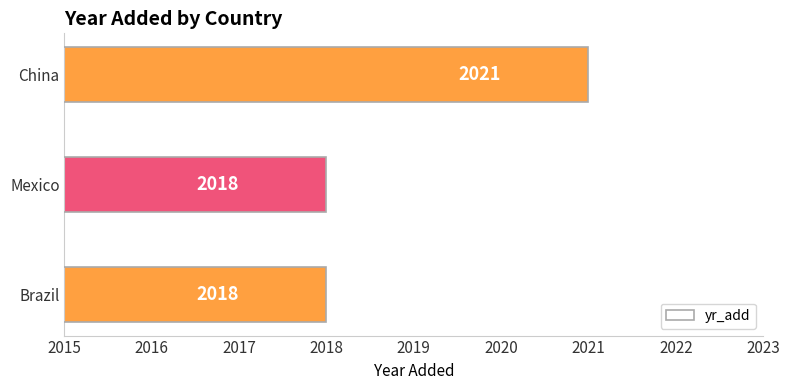

What is the change in value from Mexico to China?

+3